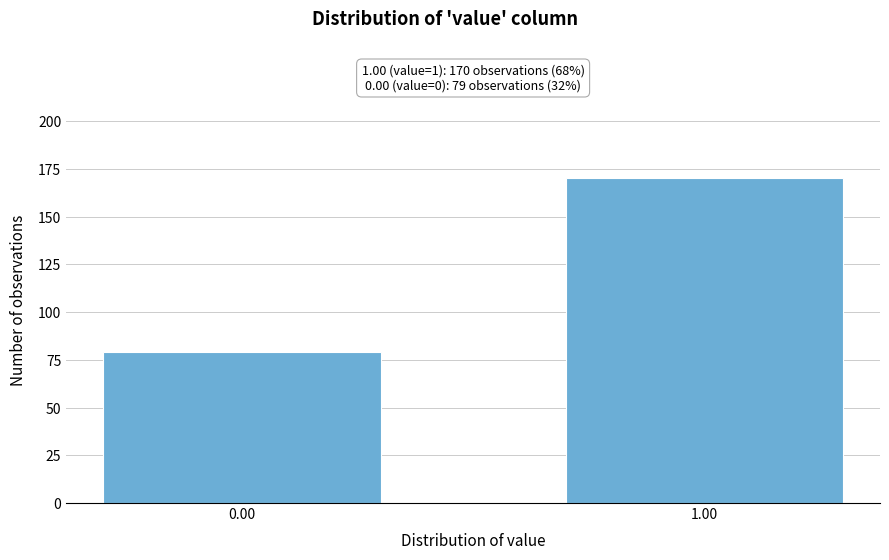

Reading left to right, extract all data points from this chart.

0.00=79	1.00=170